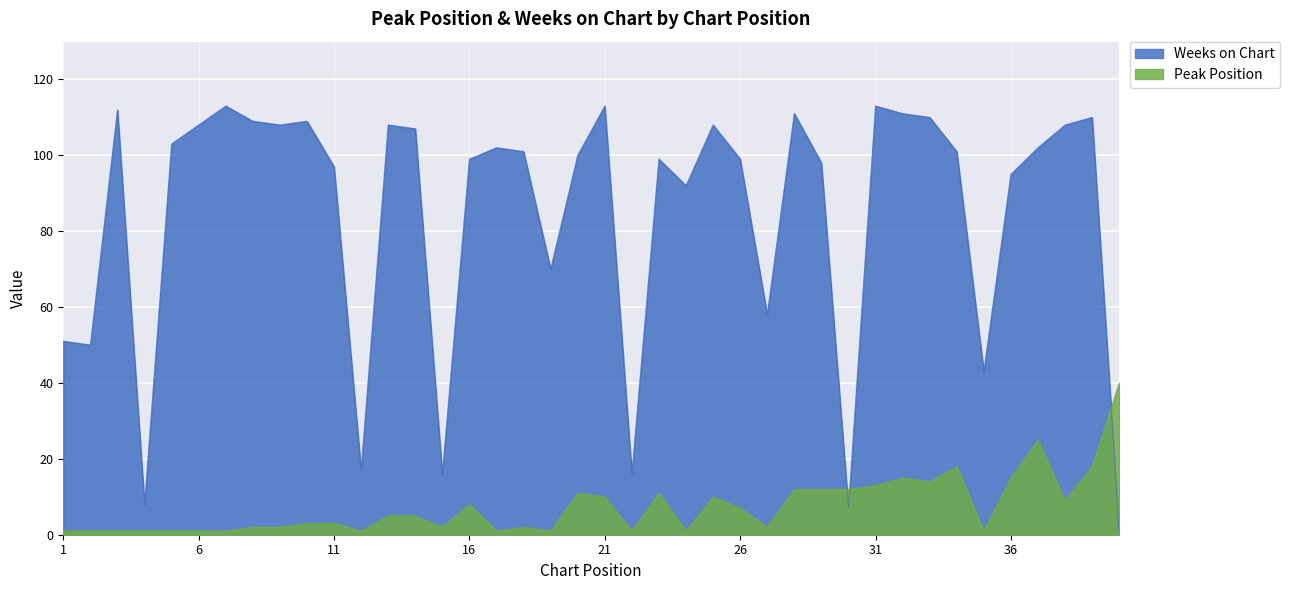

Reading left to right, what are all the values shown in this chart?

Peak Position: 1	1	1	1	1	1	1	2	2	3	3	1	5	5	2	8	1	2	1	11	10	1	11	1	10	7	2	12	12	12	13	15	14	18	1	15	25	9	18	40
Weeks on Chart: 51	50	112	8	103	108	113	109	108	109	97	17	108	107	16	99	102	101	70	100	113	16	99	92	108	99	58	111	98	7	113	111	110	101	43	95	102	108	110	1